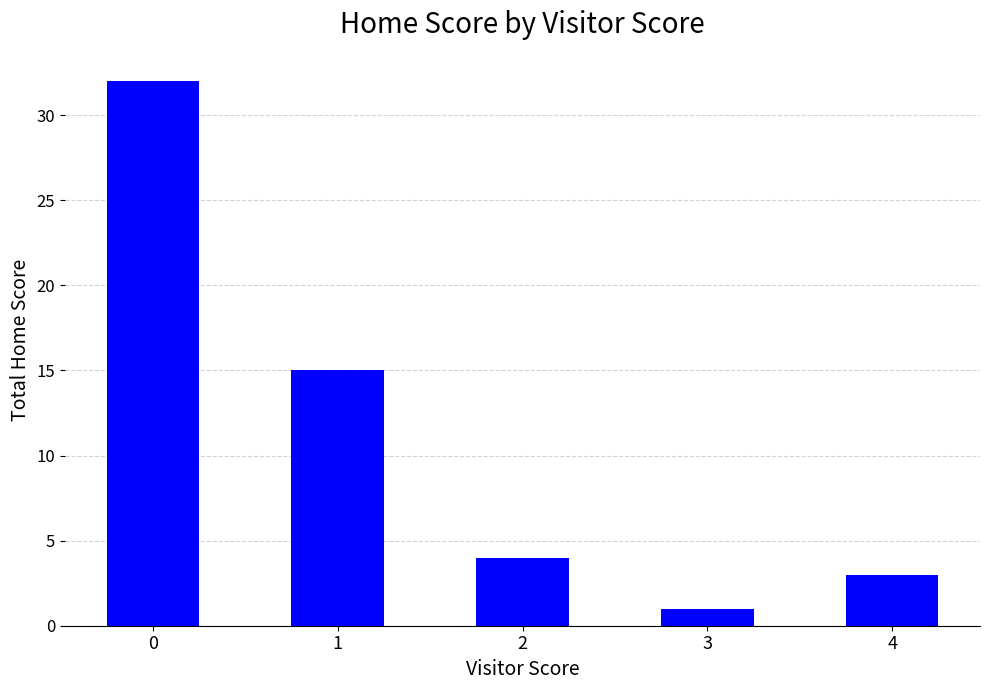

Reading right to left, list all the values displayed in this chart.

4=3	3=1	2=4	1=15	0=32